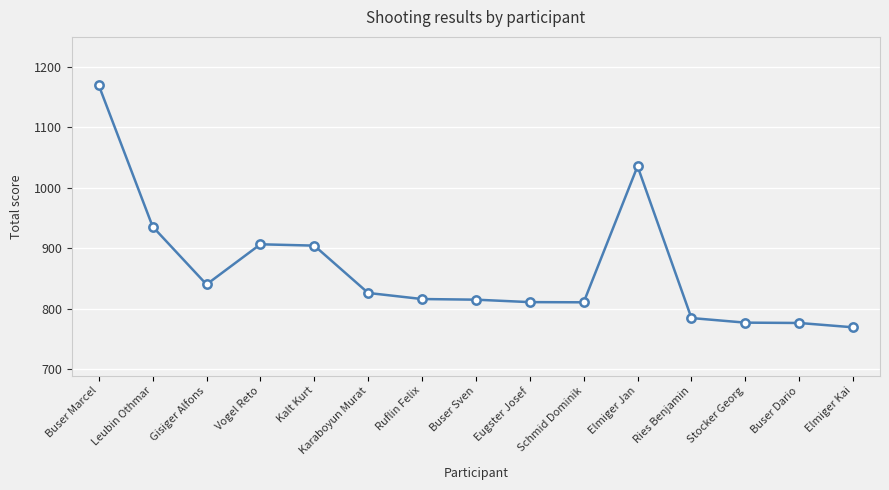

Between Buser Dario and Eugster Josef, which is larger?

Eugster Josef